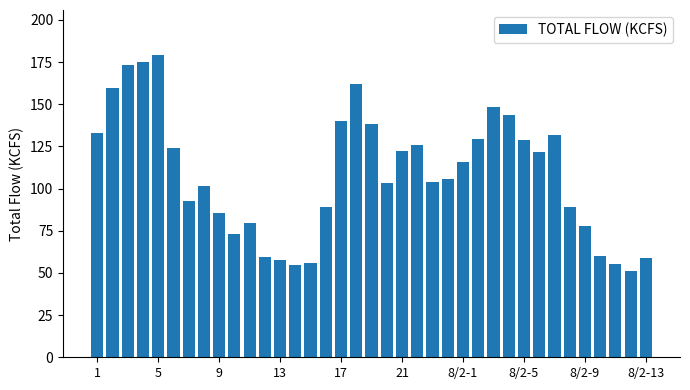

What is the sum of all values?

4006.1